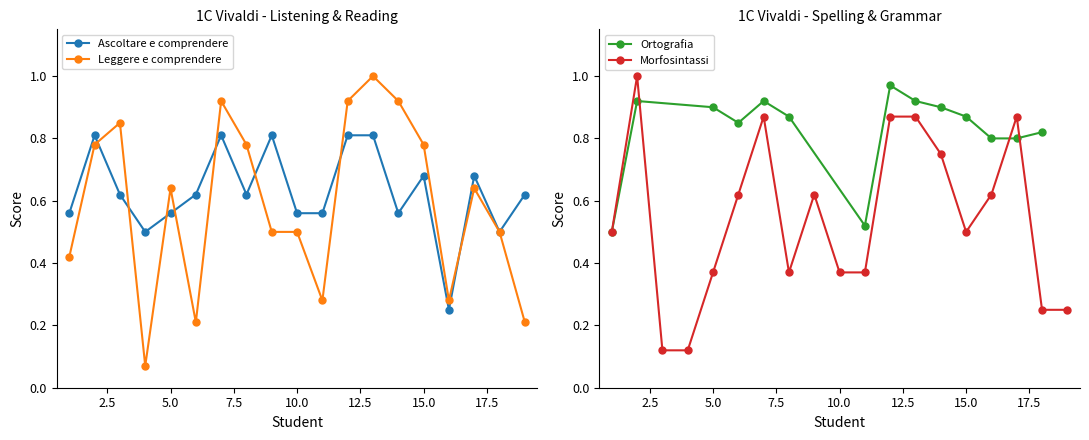

At which label is Leggere e comprendere closest to 0?

4